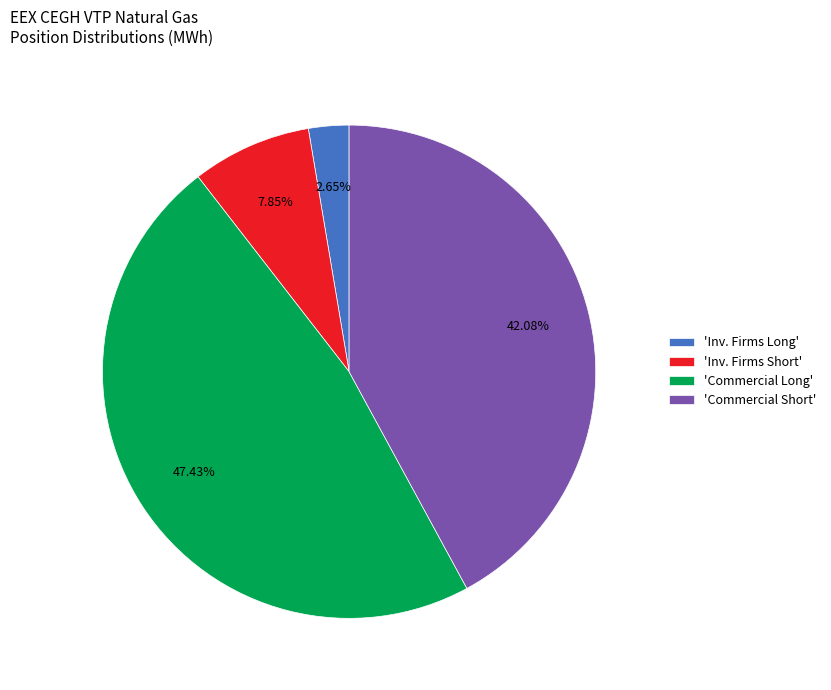

Is there any slice that represents more than half of the pie?

No